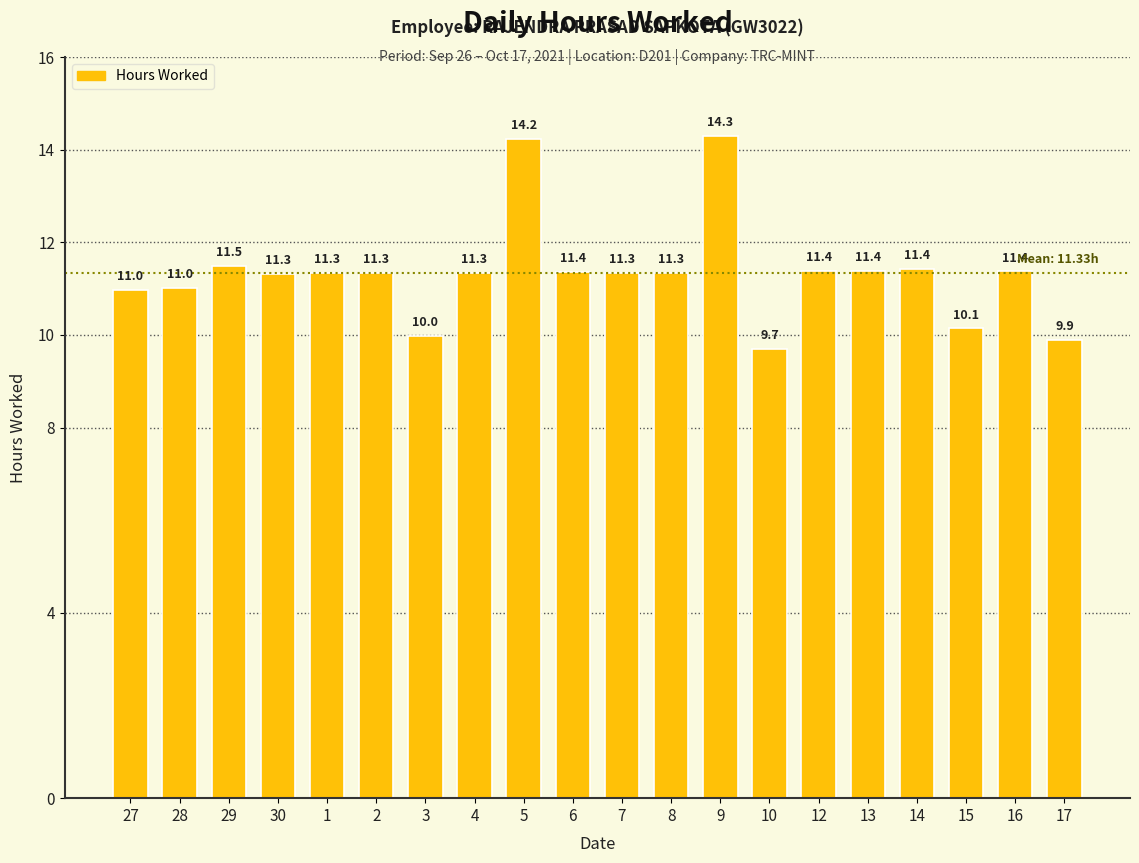

The value at 9 is 14.3. True or false?

True